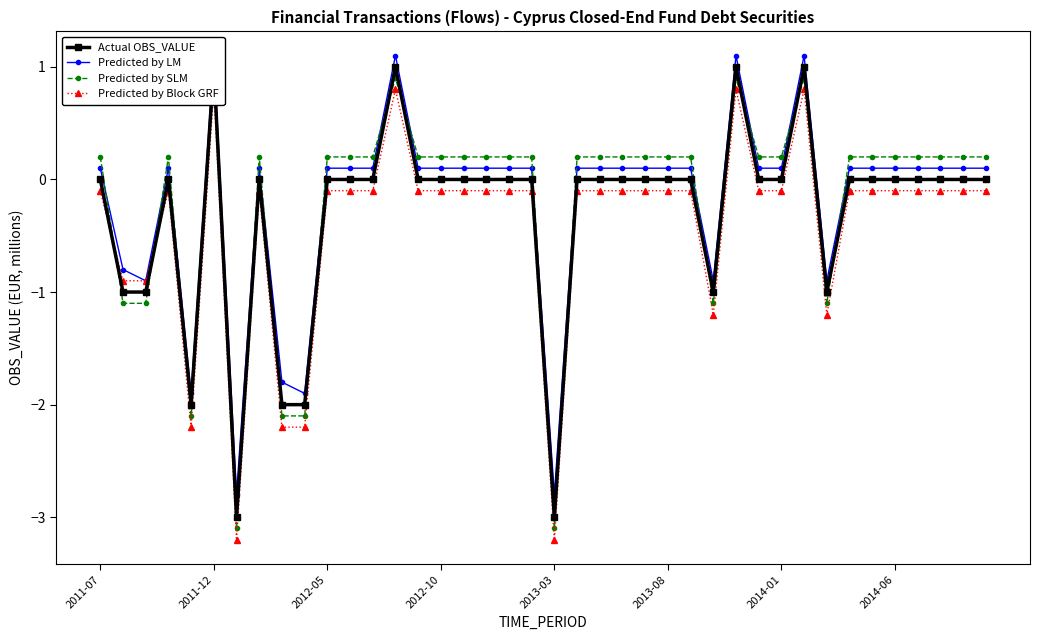

At how many categories does at least one series exceed -2?

38